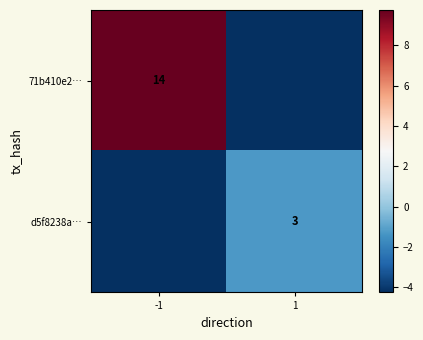

Rank the categories by d5f8238a… value from lowest to highest.

-1, 1